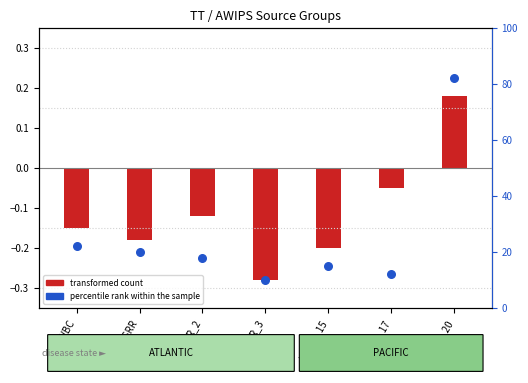

Approximately how many times larger is the value at KWNB_15 compared to KWNB_20?

0.2